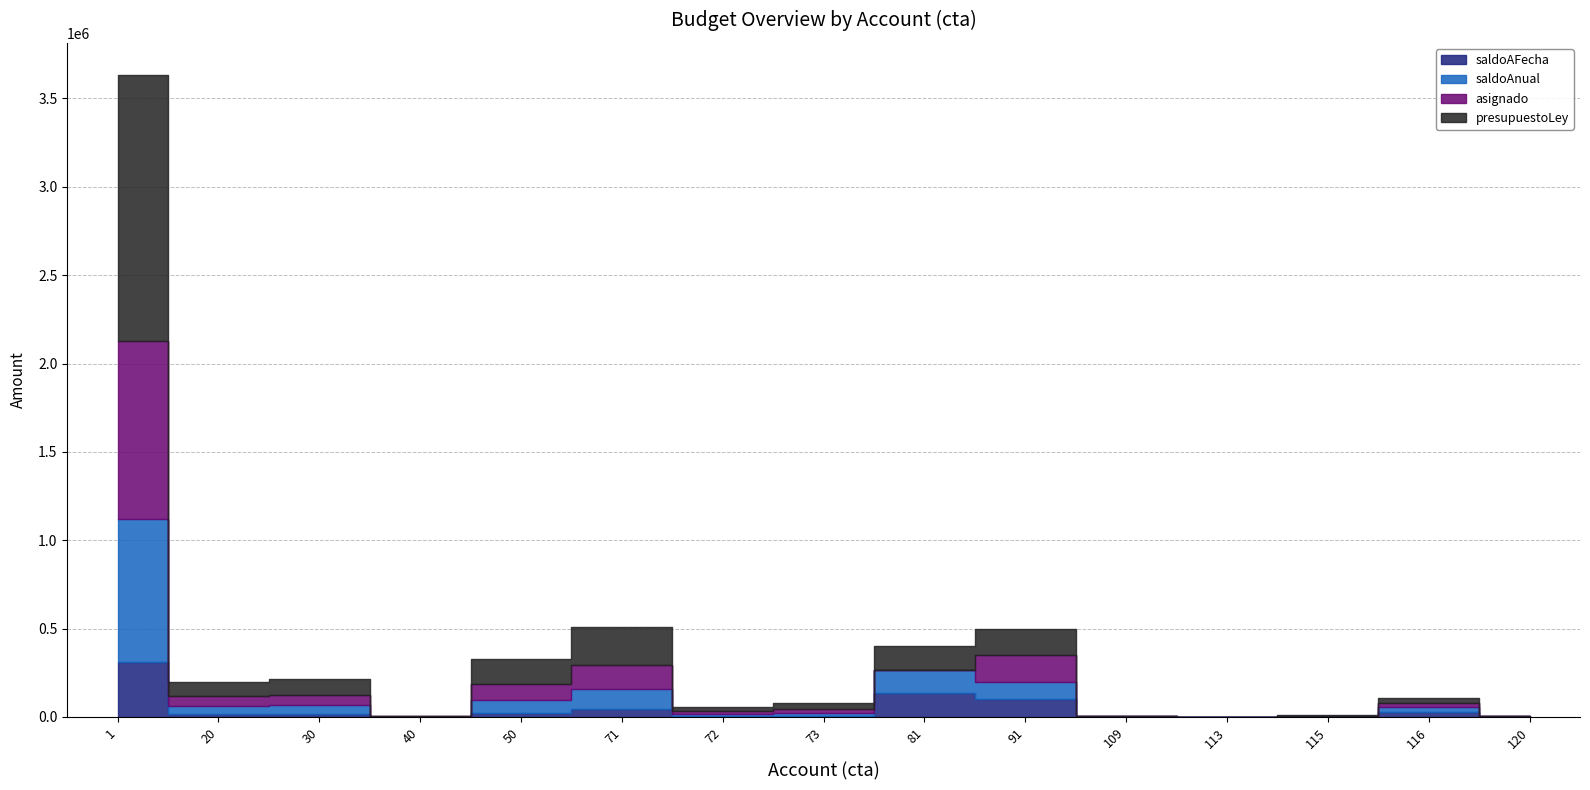

Is this an area chart (filled region under the line)?

No